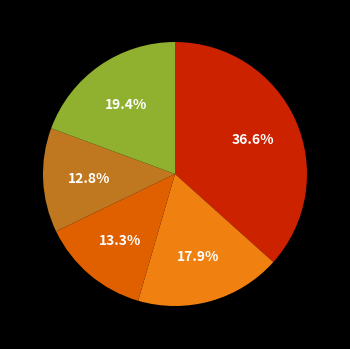

How many slices are in this pie chart?

5